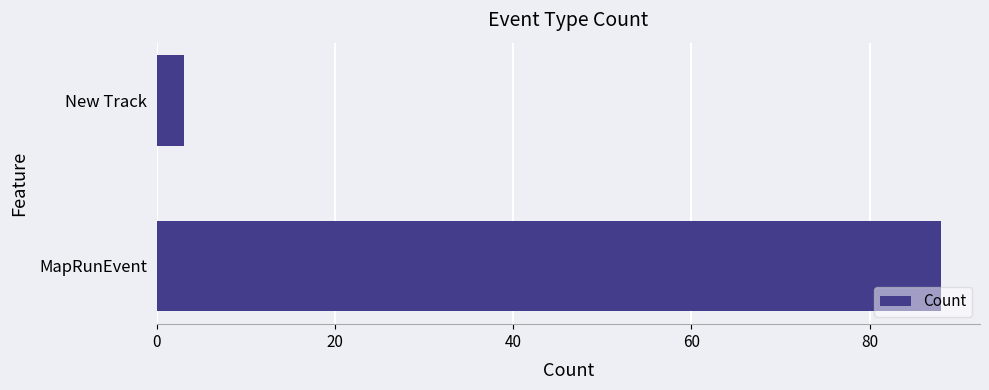

Reading bottom to top, list all the values displayed in this chart.

88	3